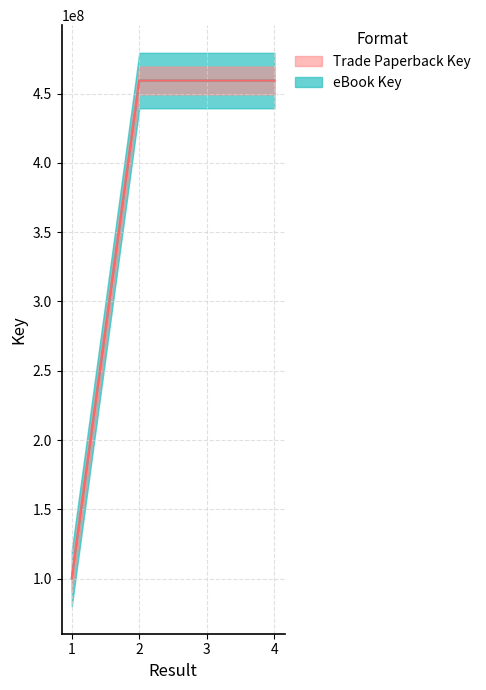

List the series in order of their peak value, lowest first.

eBook Key, Trade Paperback Key